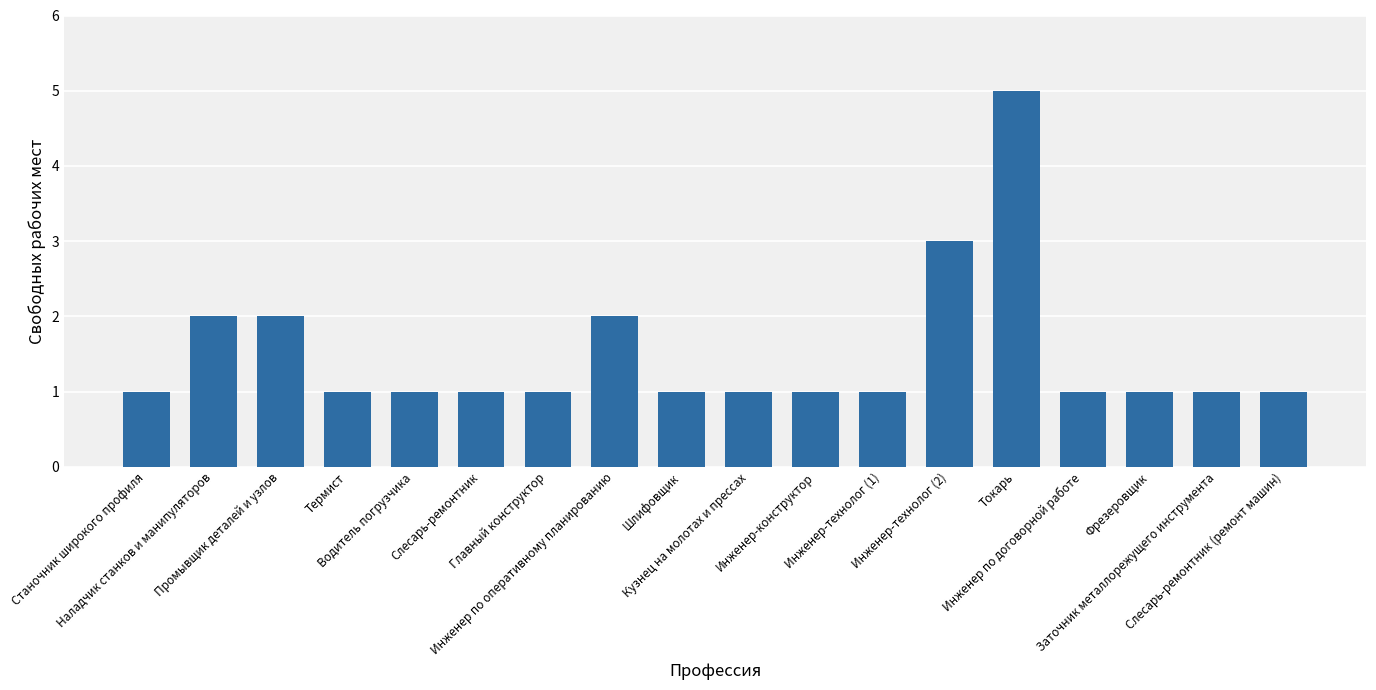

What is the maximum value shown in the chart?

5